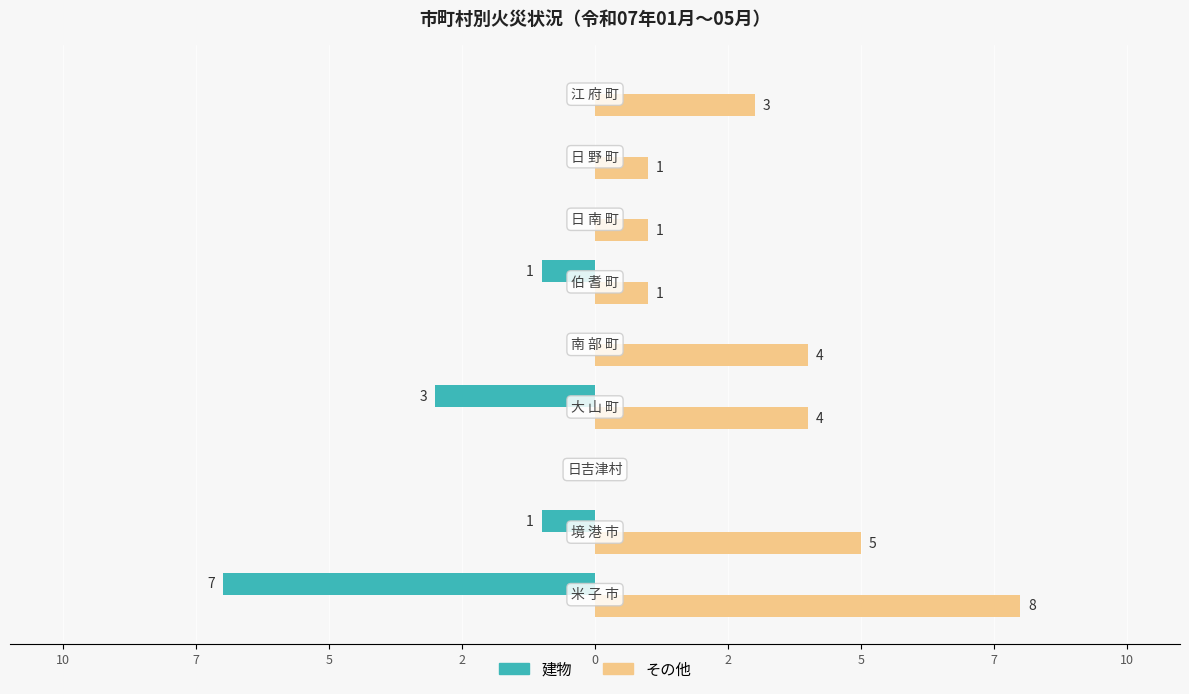

What are all the series names shown in the legend?

建物, その他